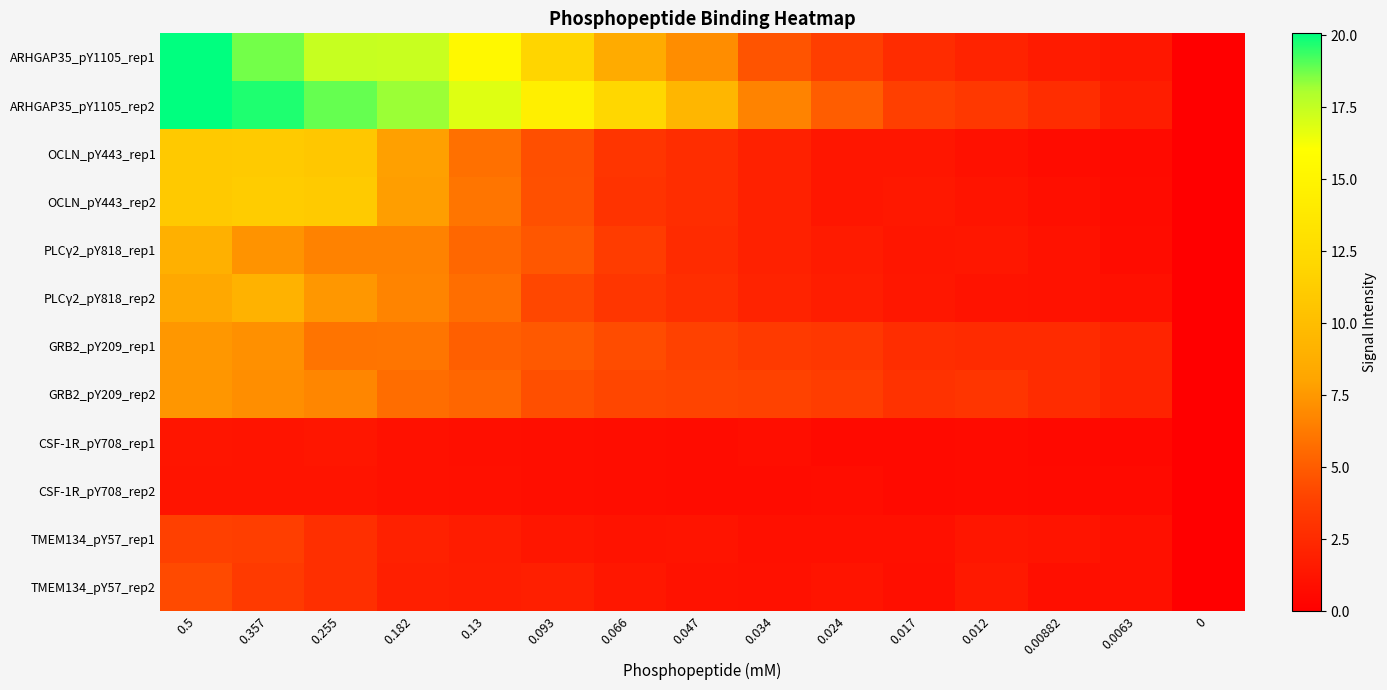

Count the number of data series in this chart.

12